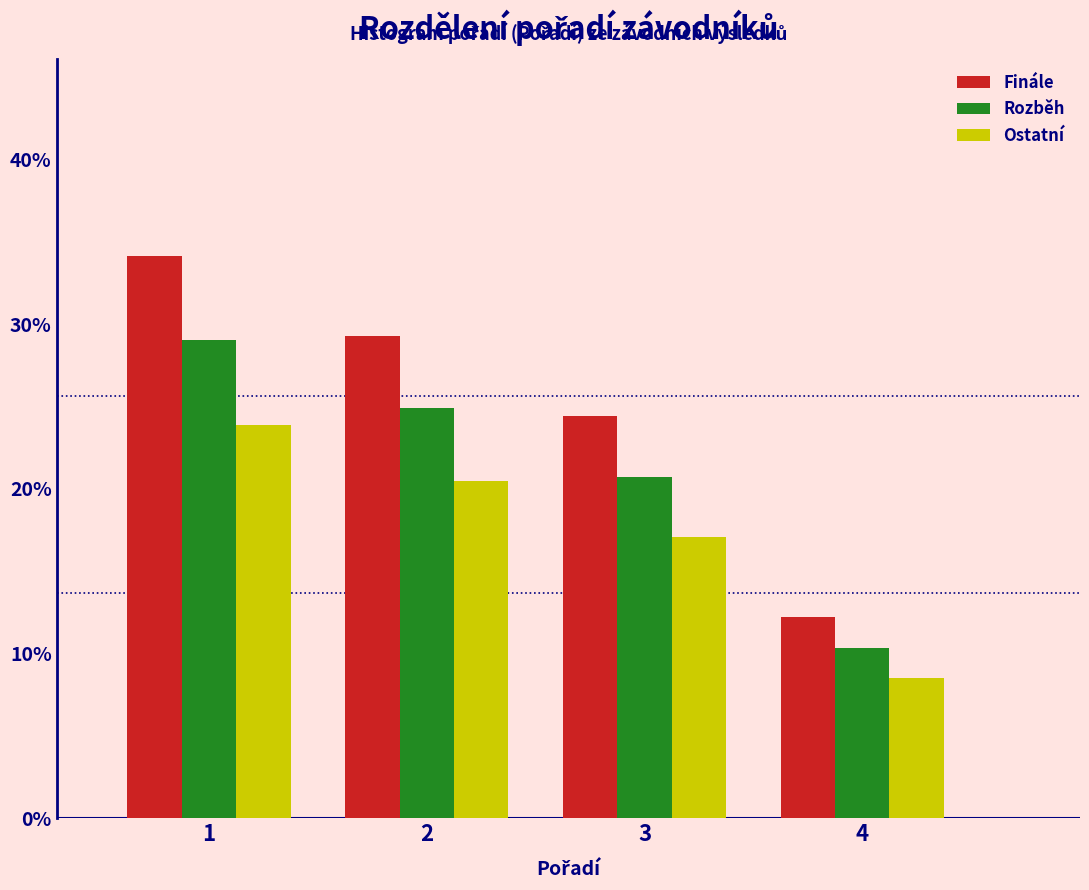

What is the height of the Finále bar covering 1.5 to 2.5 on the x-axis? The values are not printed on the chart, so give them approximately, as read against the axis.

29